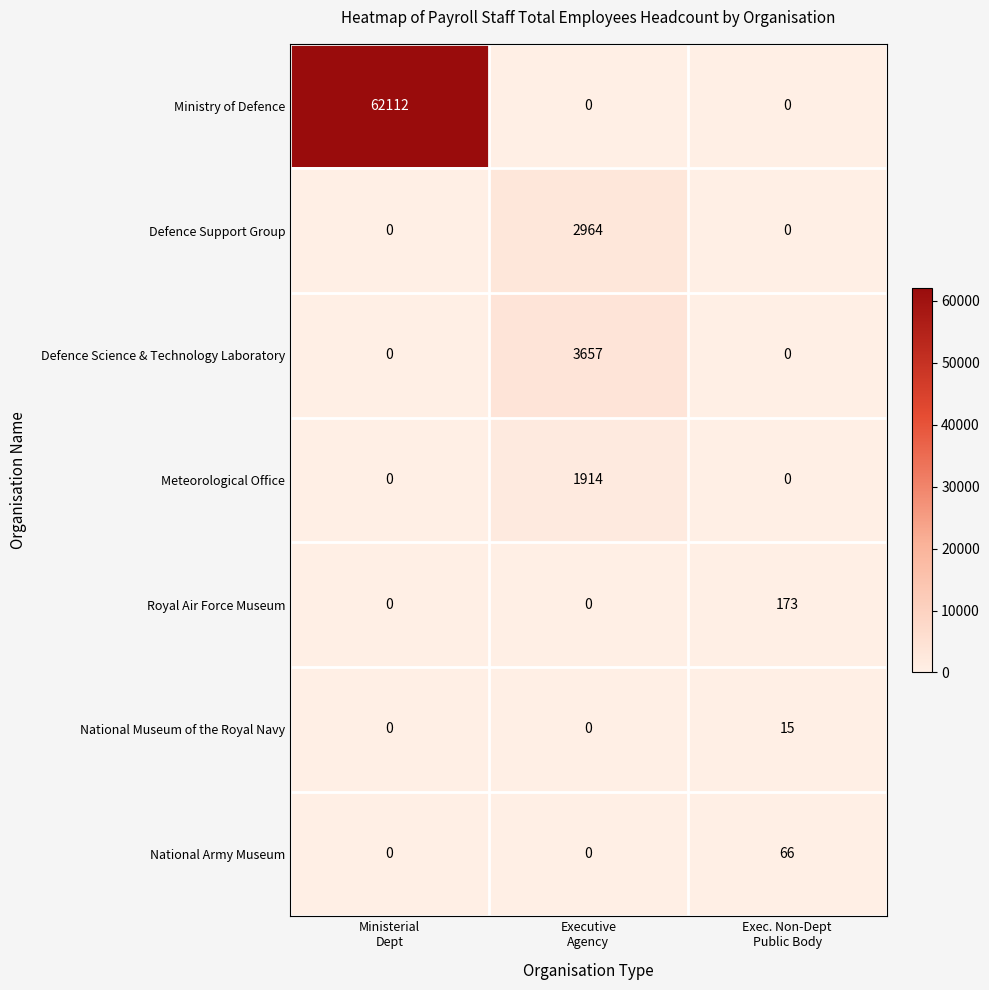

What is the spread (max minus min) of values at Ministerial
Dept?

62112